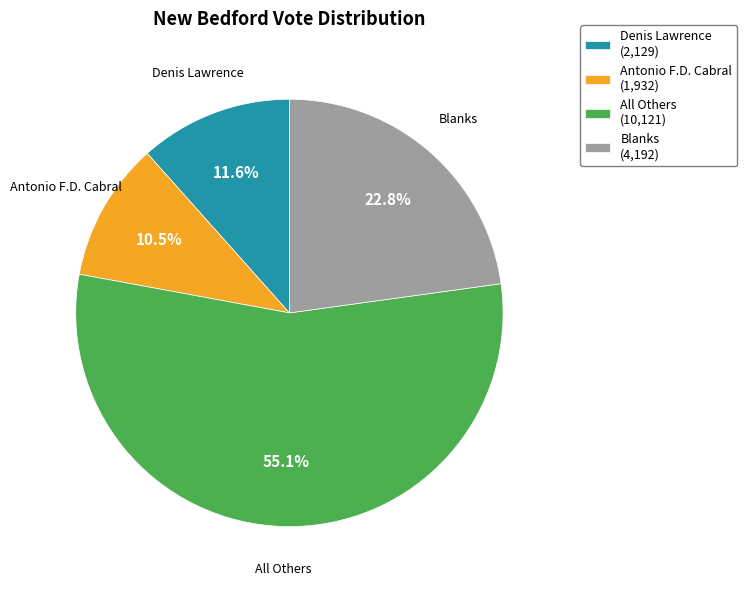

Is Blanks the majority of the pie?

No